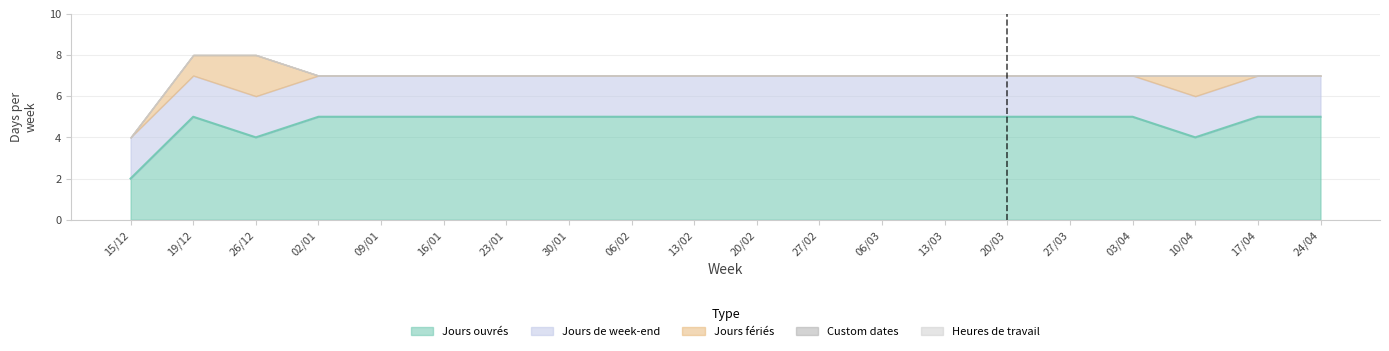

What is the difference between the second highest and minimum values in the Jours ouvrés series?

3